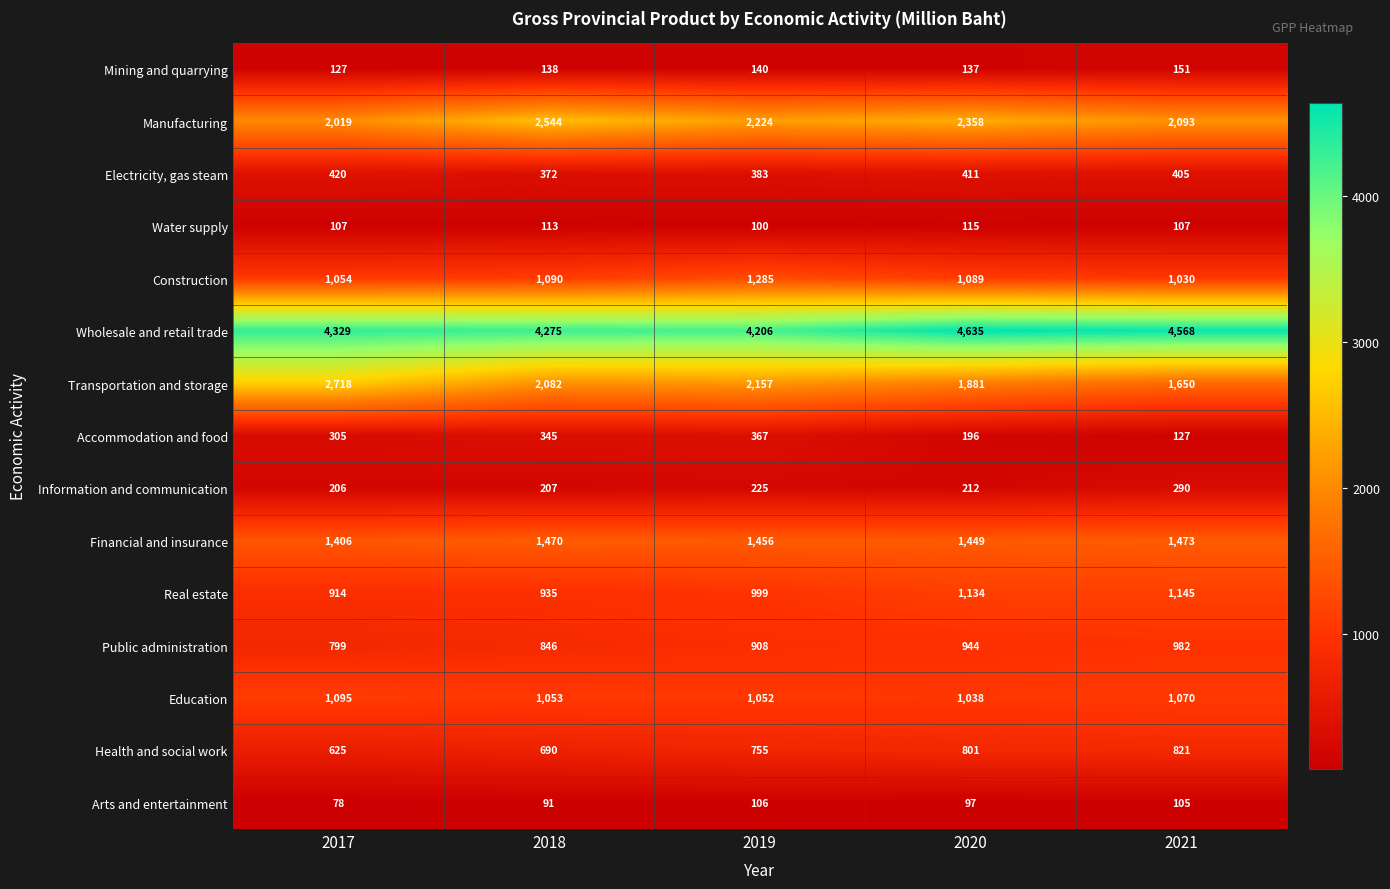

Is it true that Information and communication equals 81 at 2017?

False